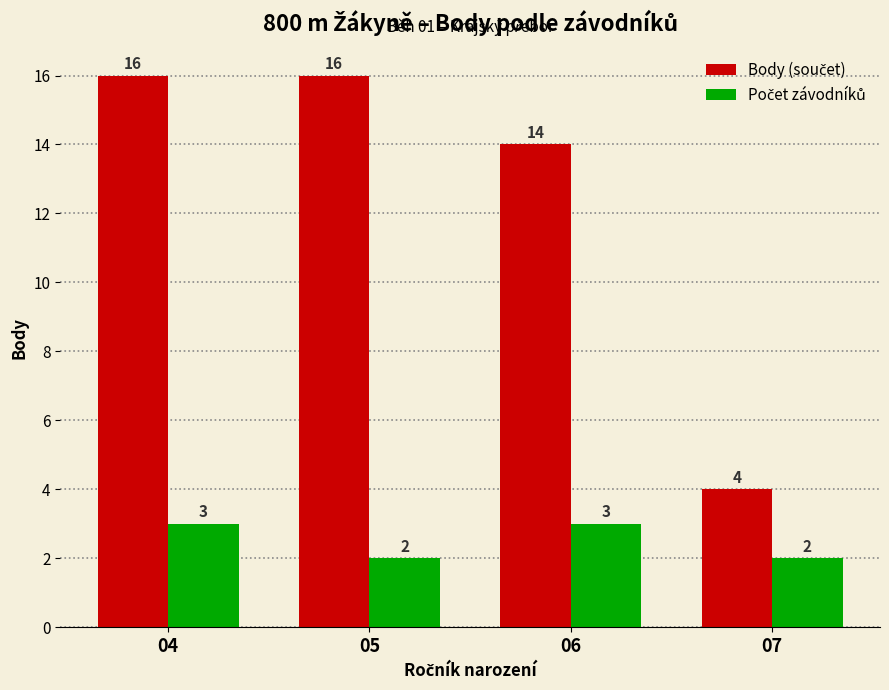

Are the bars horizontal?

No